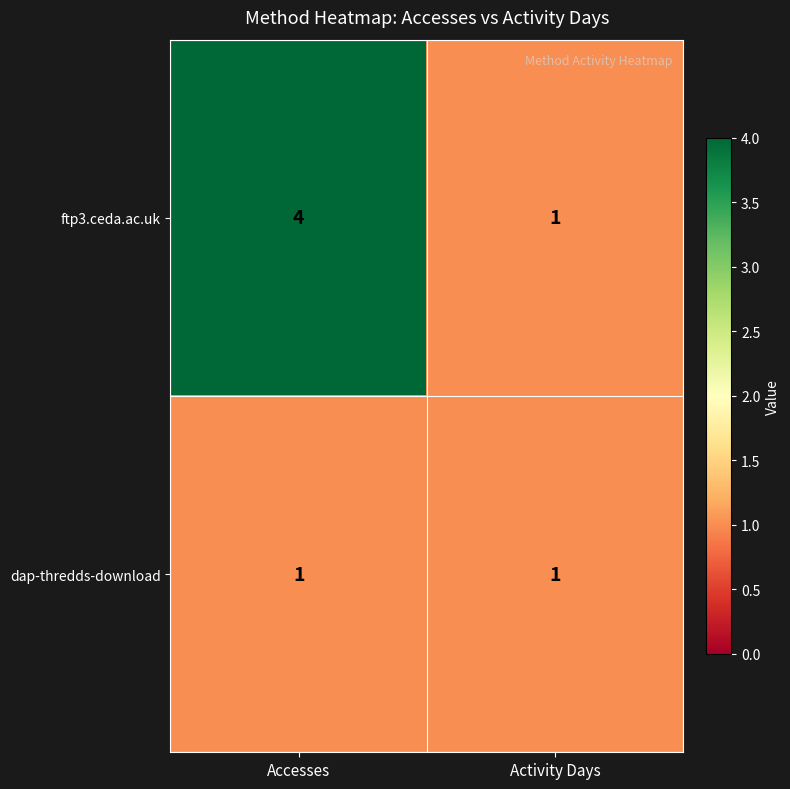

Reading left to right, list all the values displayed in this chart.

ftp3.ceda.ac.uk: Accesses=4	Activity Days=1
dap-thredds-download: Accesses=1	Activity Days=1